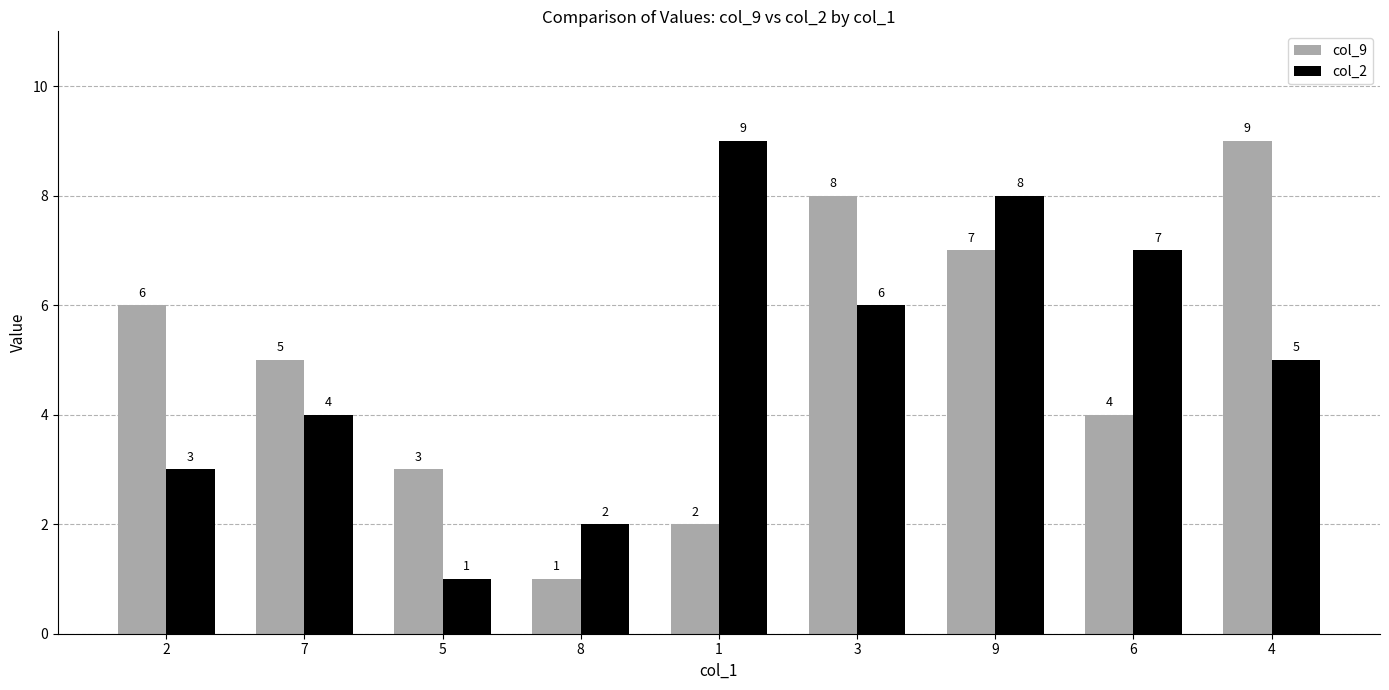

Reading left to right, list all the values displayed in this chart.

col_9: 2=6	7=5	5=3	8=1	1=2	3=8	9=7	6=4	4=9
col_2: 2=3	7=4	5=1	8=2	1=9	3=6	9=8	6=7	4=5